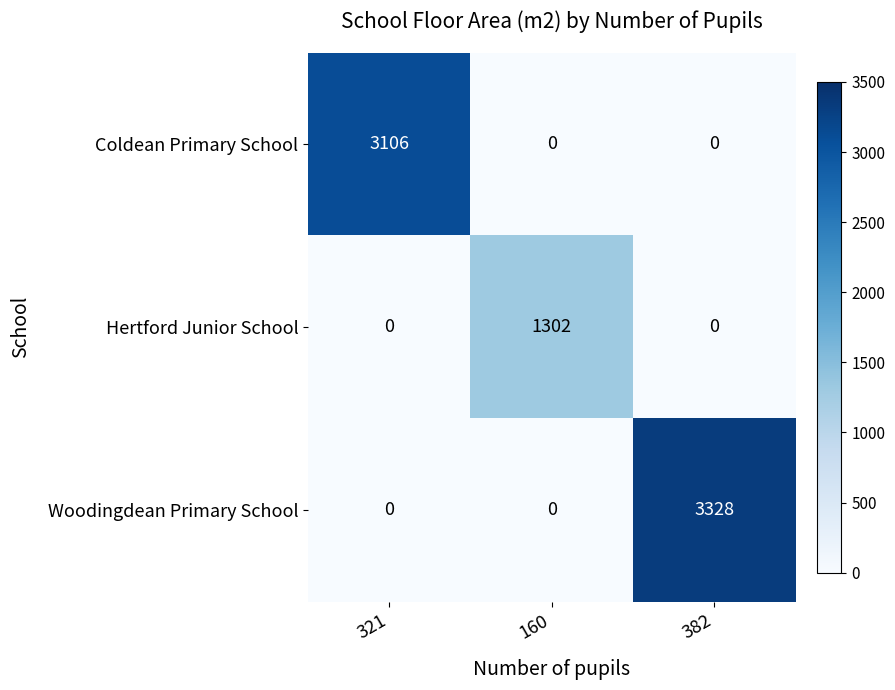

Reading left to right, list all the values displayed in this chart.

Coldean Primary School: 321=3106	160=0	382=0
Hertford Junior School: 321=0	160=1302	382=0
Woodingdean Primary School: 321=0	160=0	382=3328